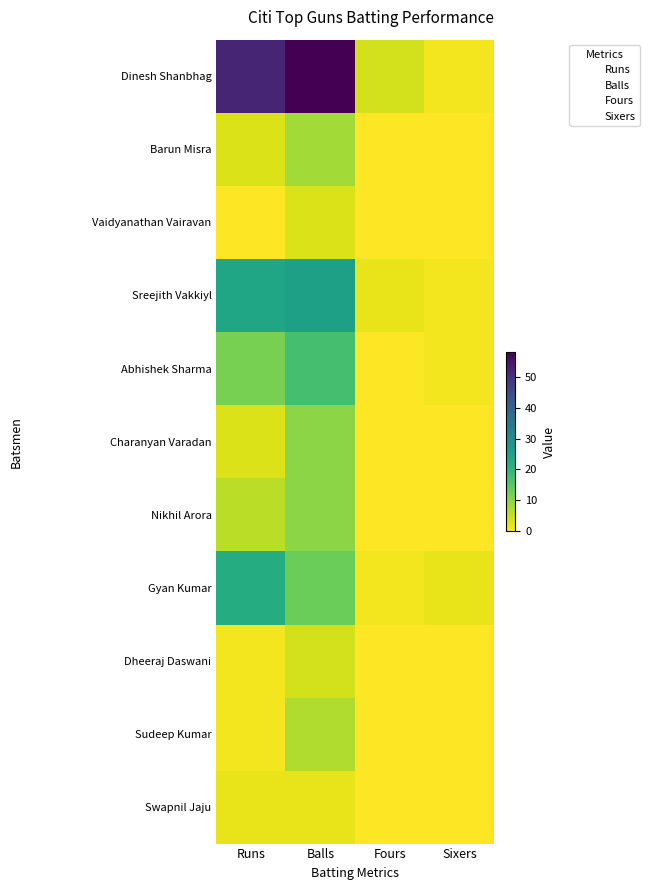

Count the number of categories in the chart.

4